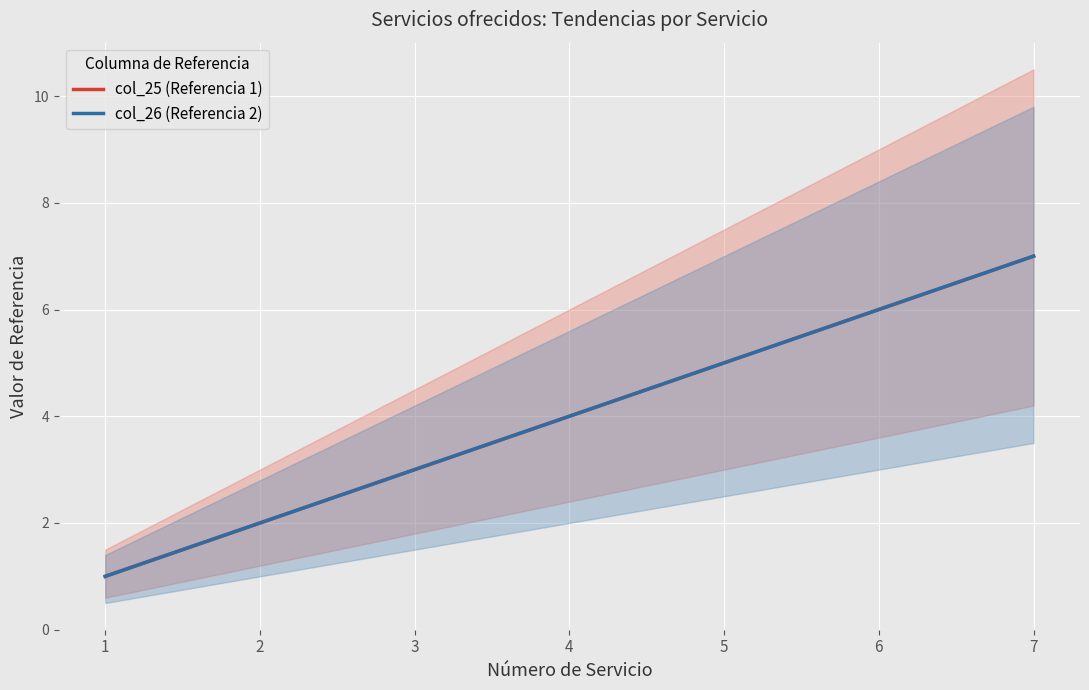

At how many categories does at least one series exceed 1?

6